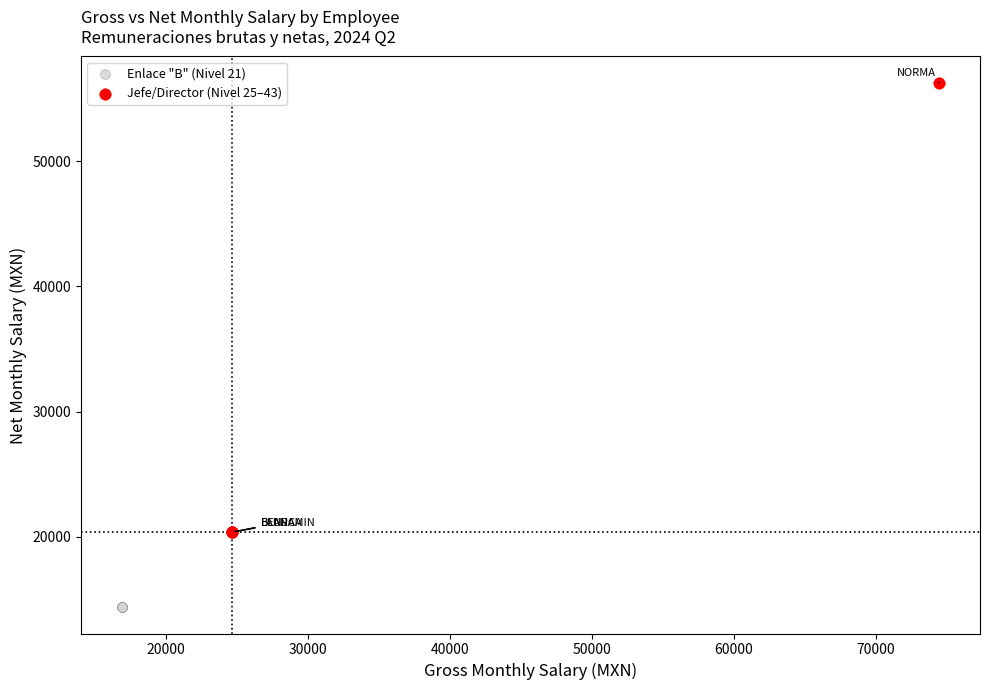

Which series reaches the maximum Y coordinate?

Jefe/Director (Nivel 25–43)